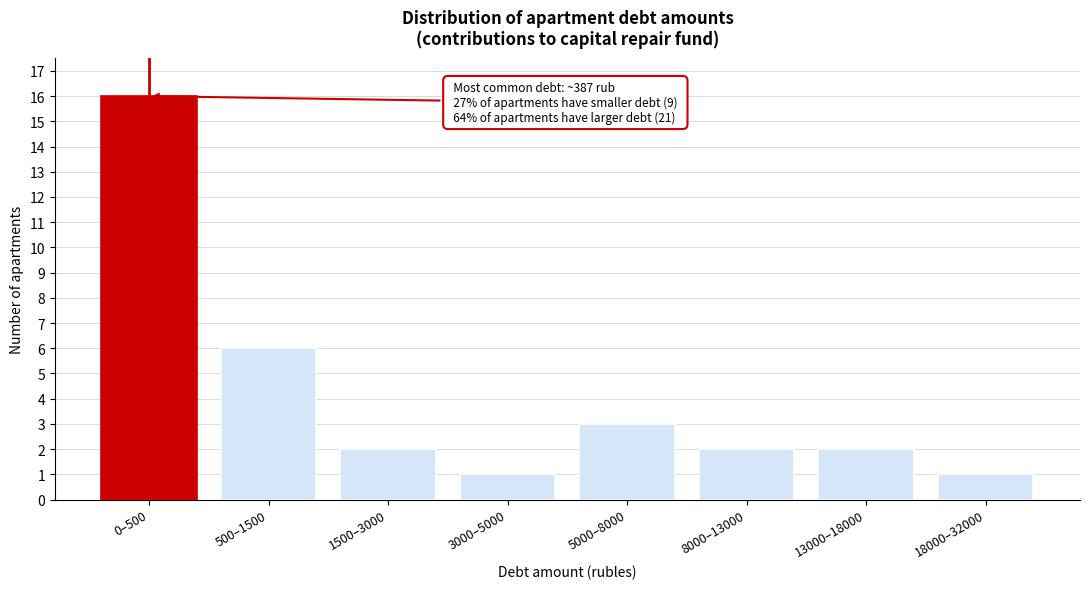

Reading left to right, what are all the values shown in this chart?

16	6	2	1	3	2	2	1